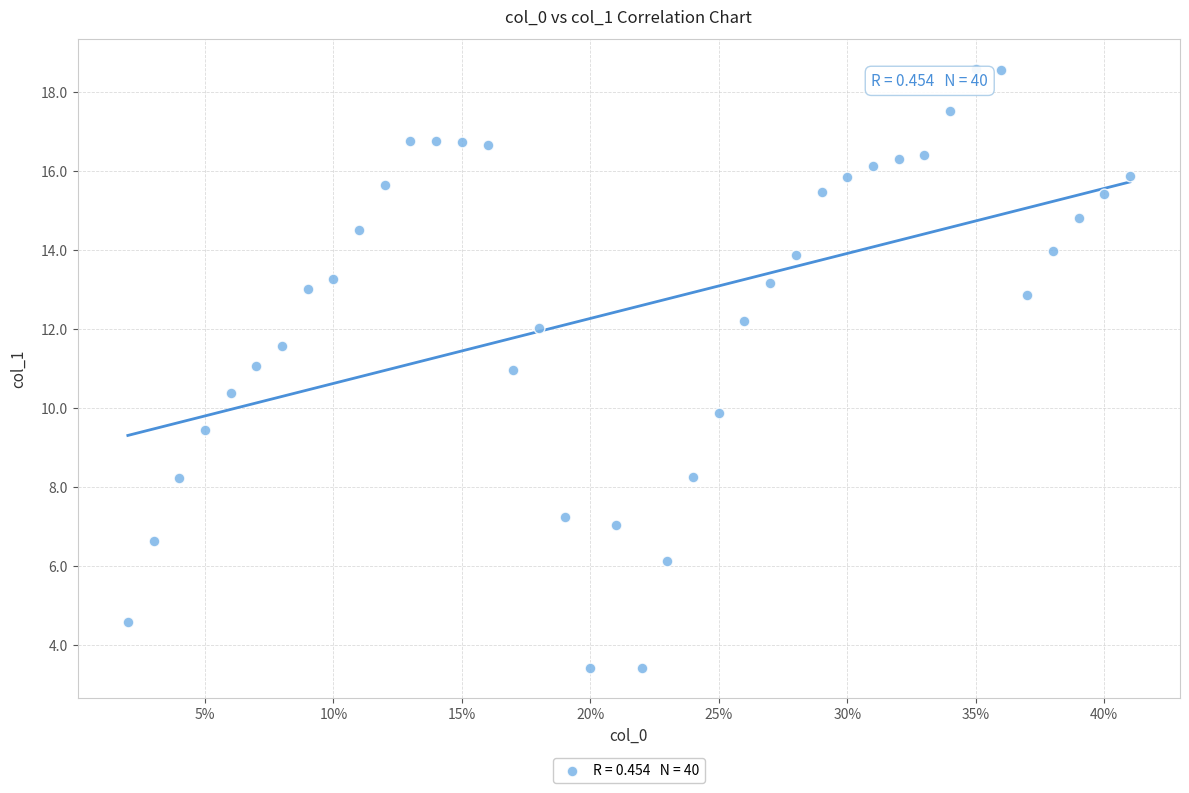

What is the range of X values (max minus min)?

0.4